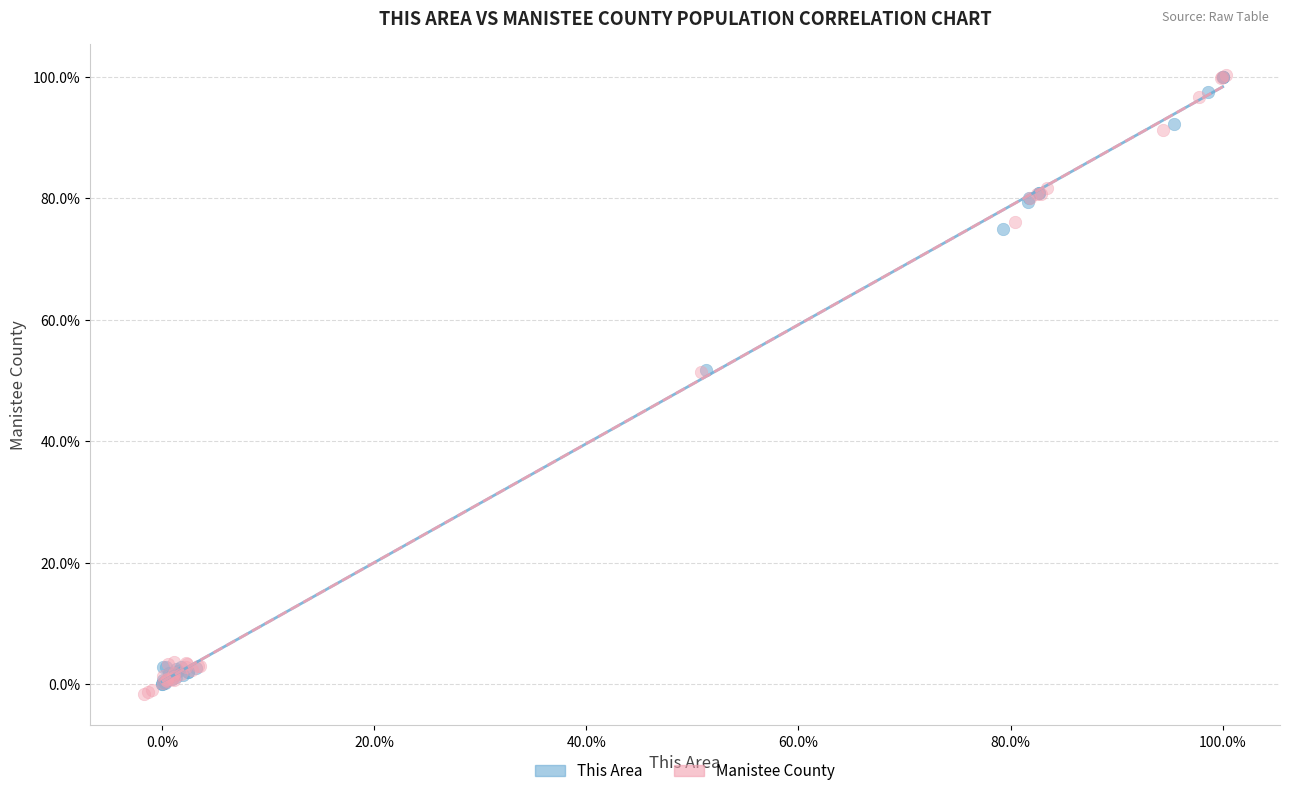

Which series contains the lowest Y value?

Manistee County